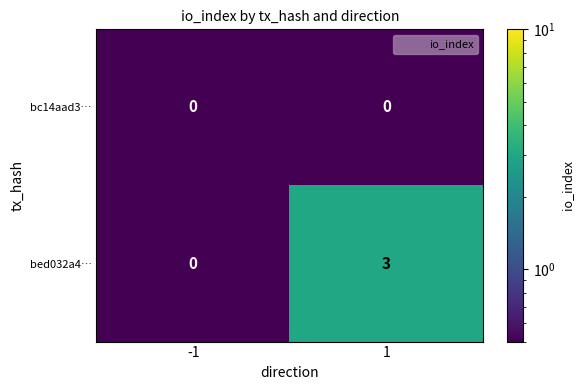

What is the sum of all bed032a4… values?

3